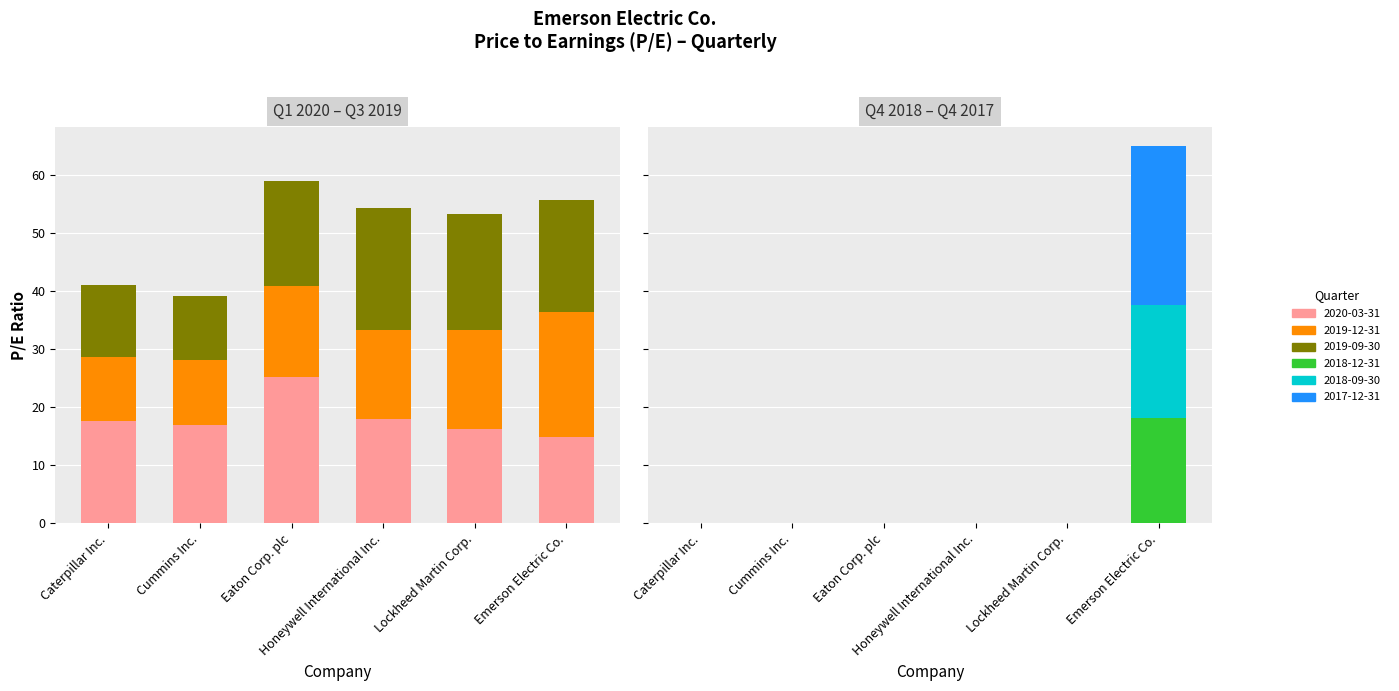

Between Lockheed Martin Corp. and Emerson Electric Co., which series saw the biggest shift?

2017-12-31